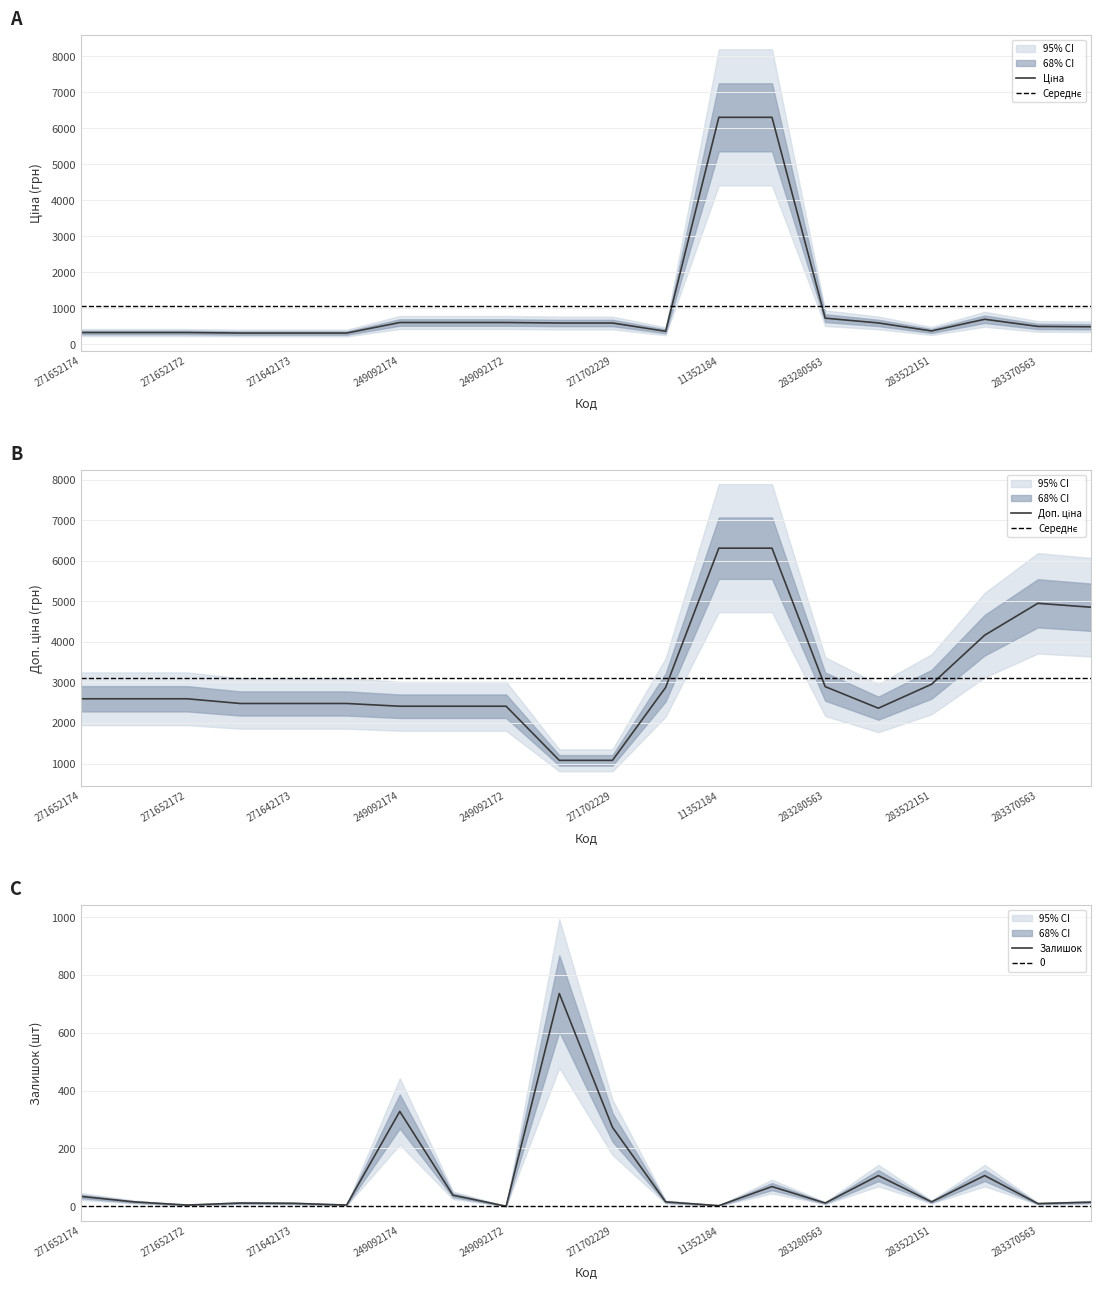

Count the number of data series in this chart.

3